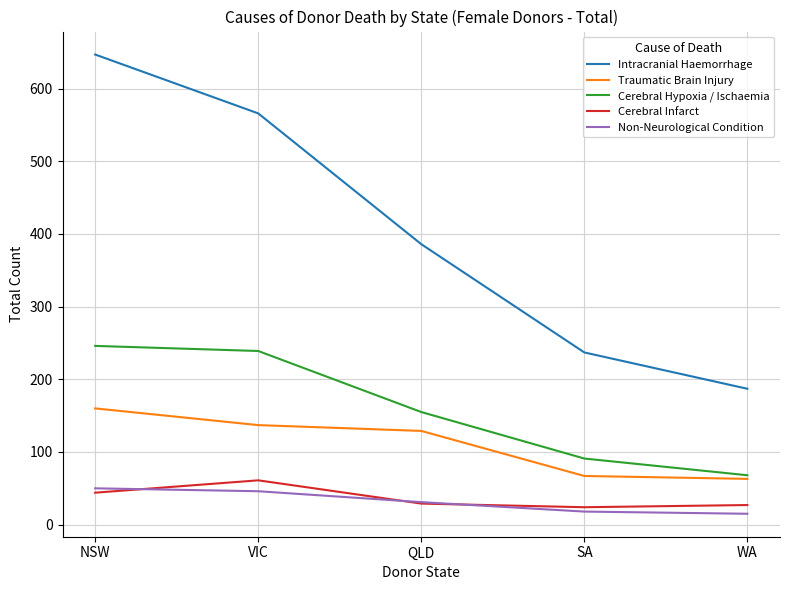

What is the sum of the Non-Neurological Condition values at NSW and SA?

68